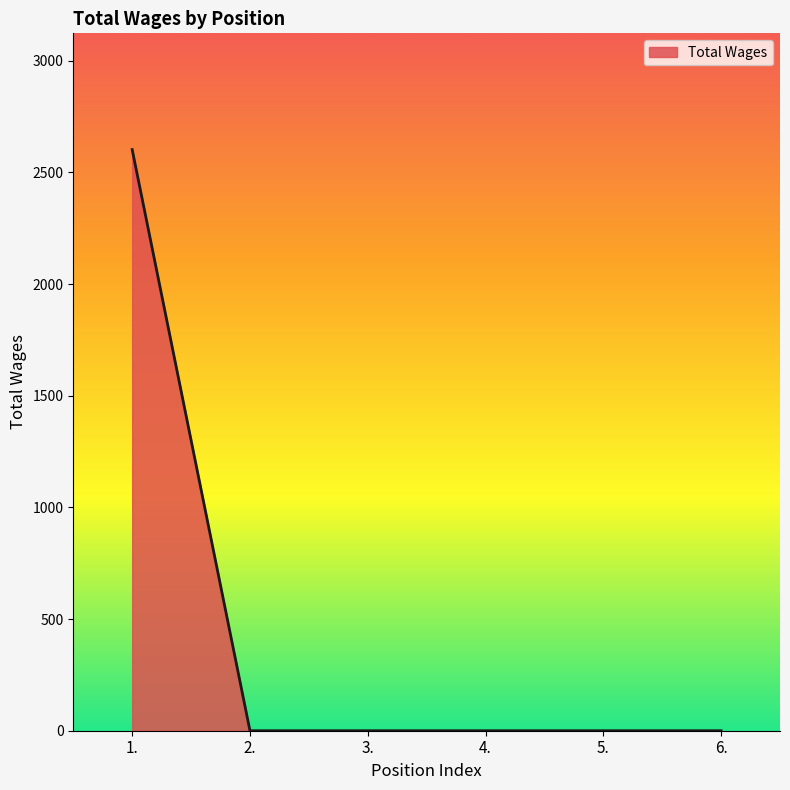

Does the chart display data point markers on the line(s)?

No